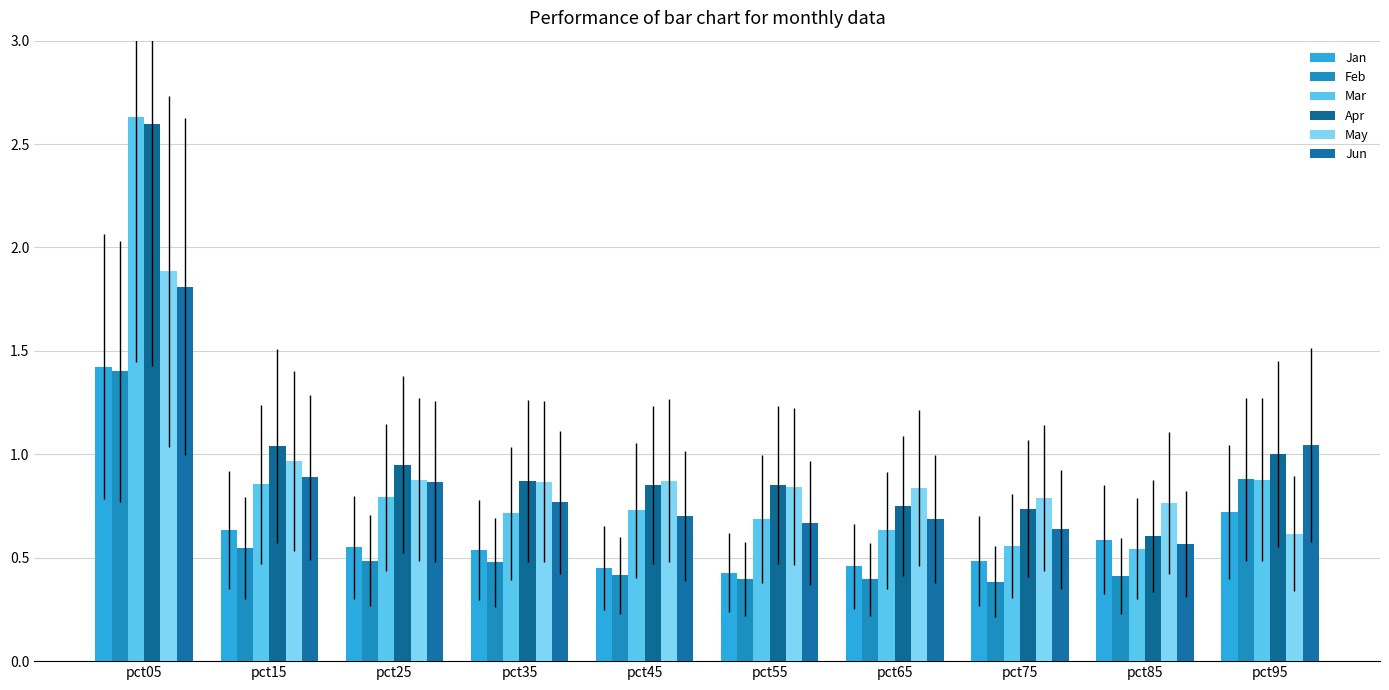

At which category is the sum across all series the highest?

pct05